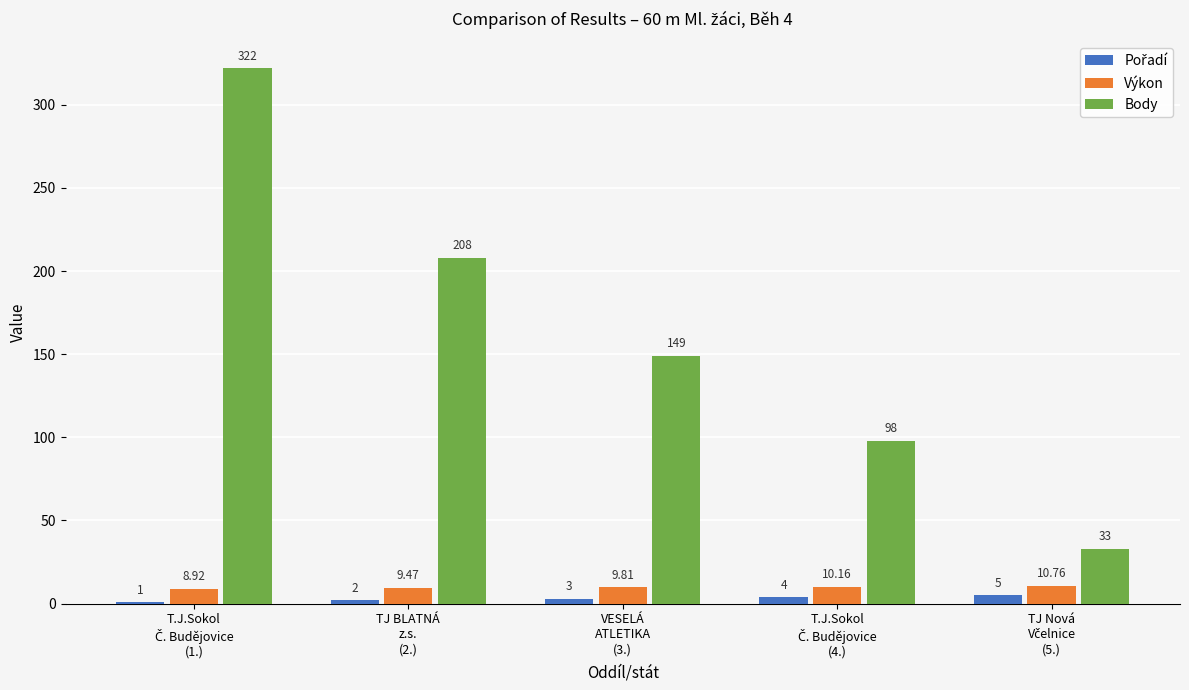

Reading right to left, extract all data points from this chart.

Pořadí: 5.0	4.0	3.0	2.0	1.0
Výkon: 10.8	10.2	9.8	9.5	8.9
Body: 33.0	98.0	149.0	208.0	322.0